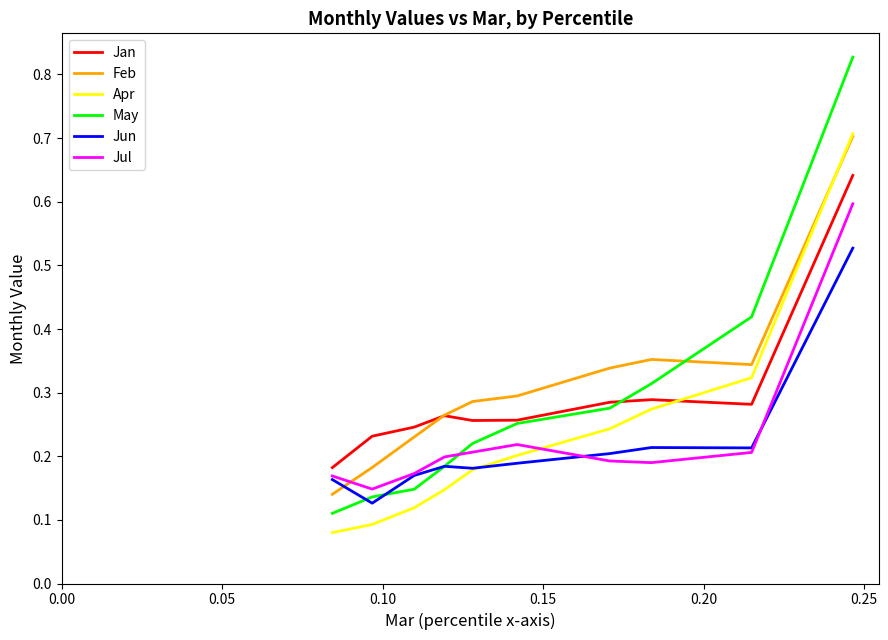

Which series has the largest range (max minus min)?

May